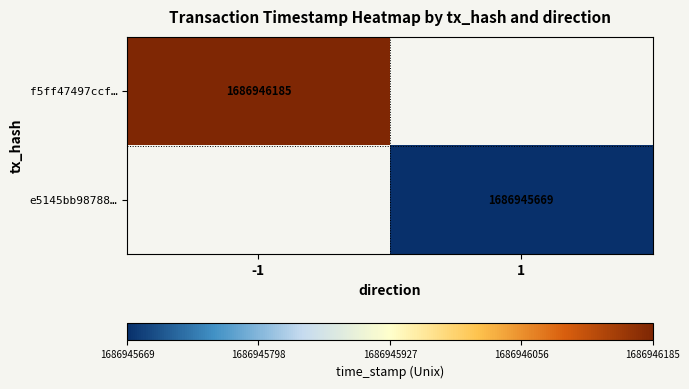

Rank the series at 1 from highest to lowest value.

f5ff47497ccf576cdadd47f29db9392ece6d2e6, e5145bb9878831dbe08205b2cdb21f78eb70684